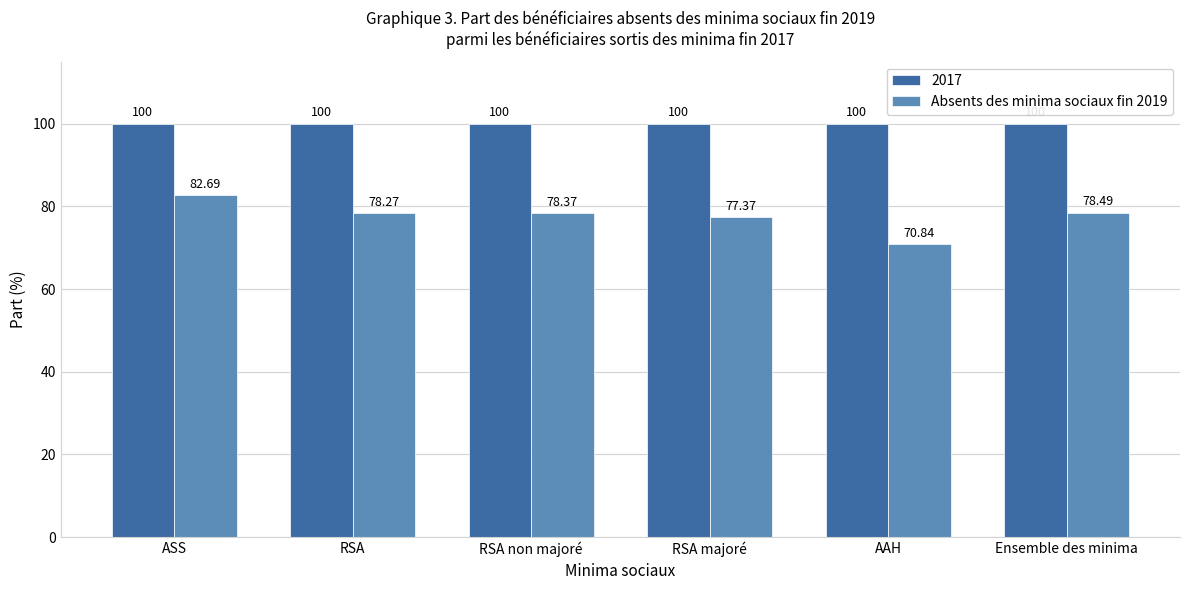

Which series has the largest range (max minus min)?

Absents des minima sociaux fin 2019